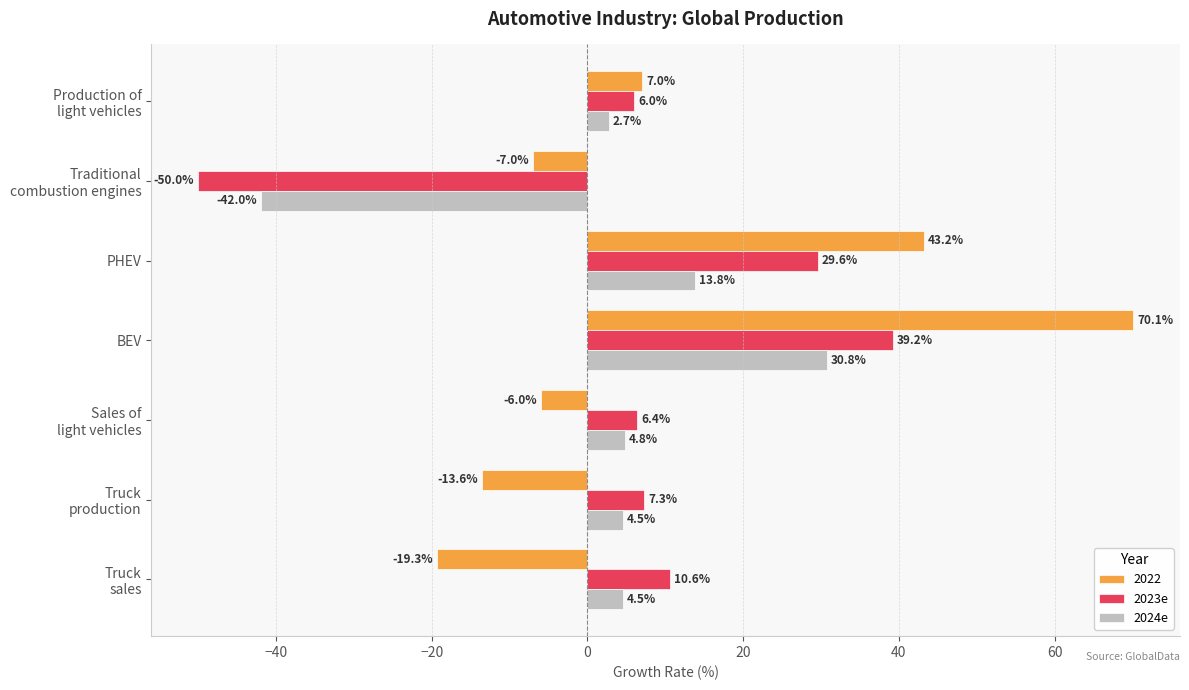

Rank the series by their maximum value, from lowest to highest.

2024e, 2023e, 2022